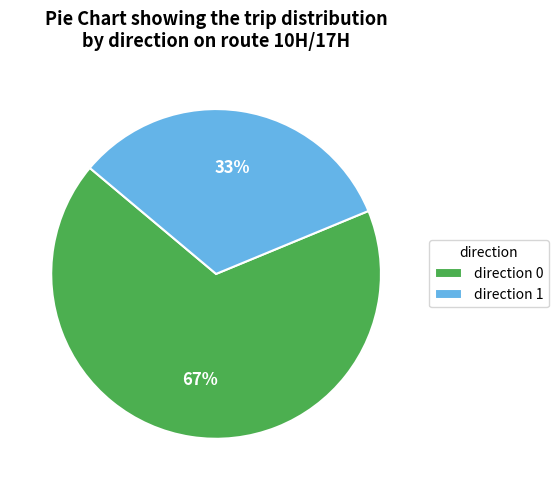

To the nearest percent, what is the combined percentage of direction 1 and direction 0?

100%